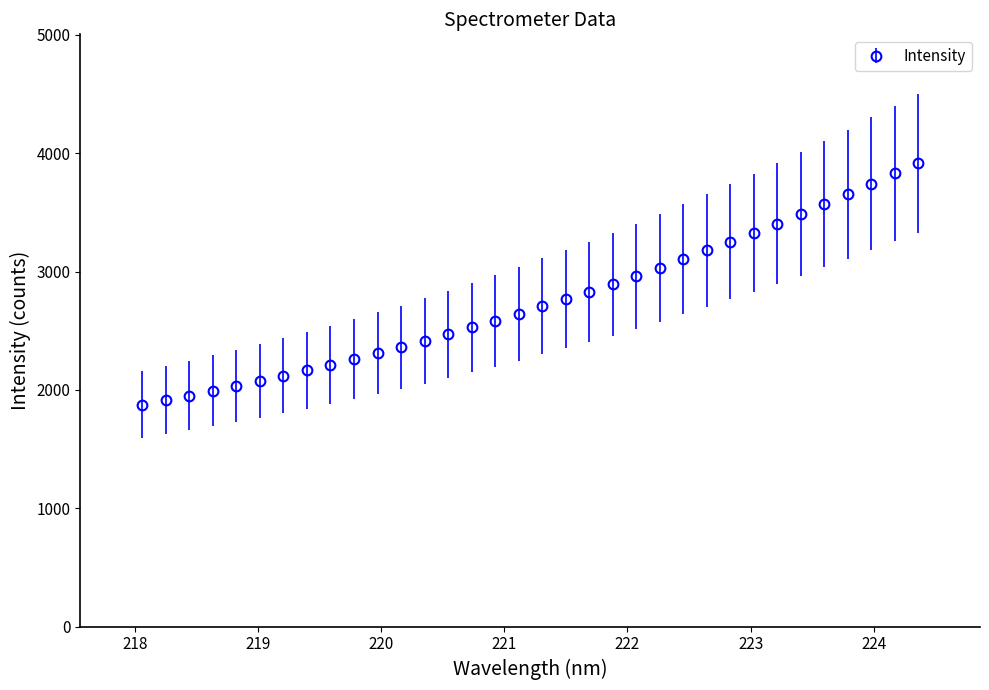

What is the value of the 24th point from the left?

3103.4